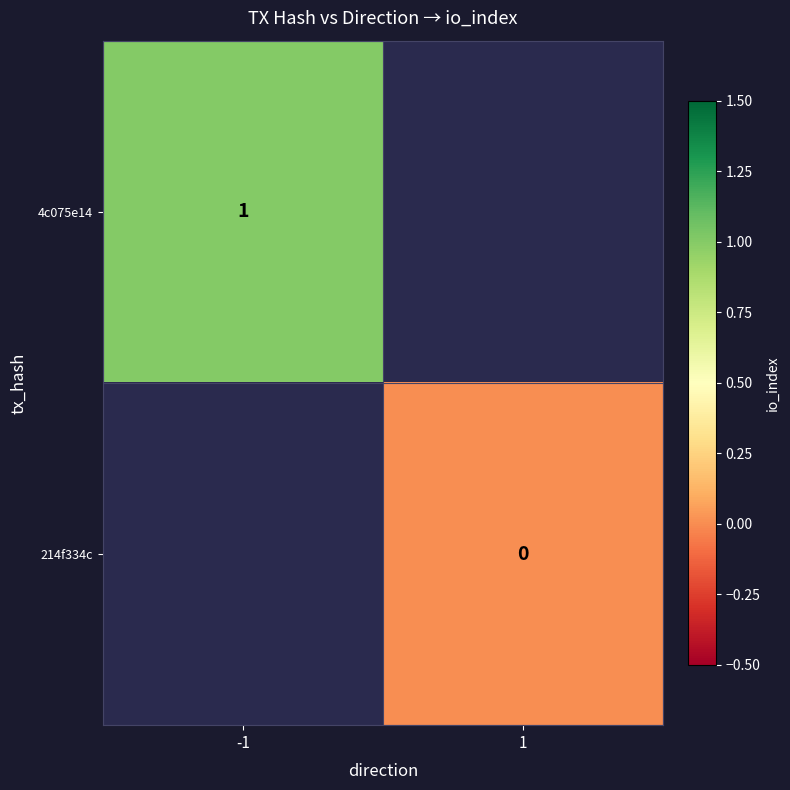

Is the value of 214f334c at 1 greater than the value of 4c075e14 at -1?

No